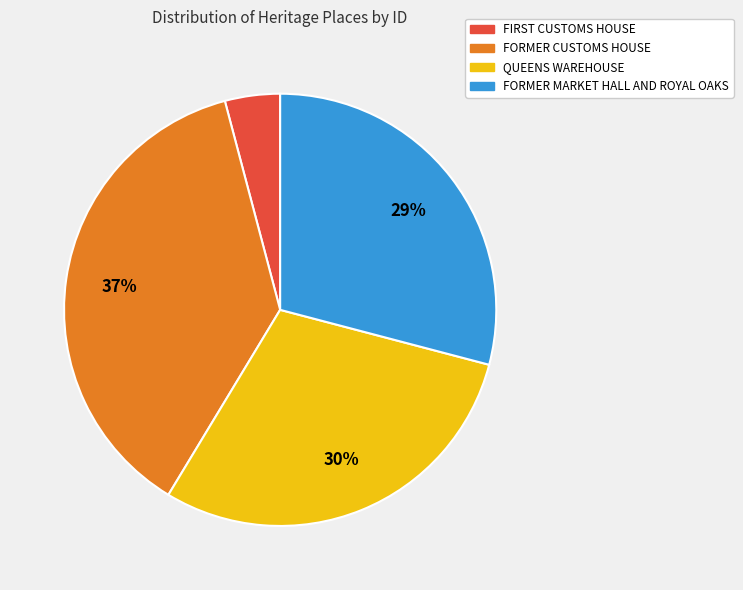

How many segments does this pie chart have?

4